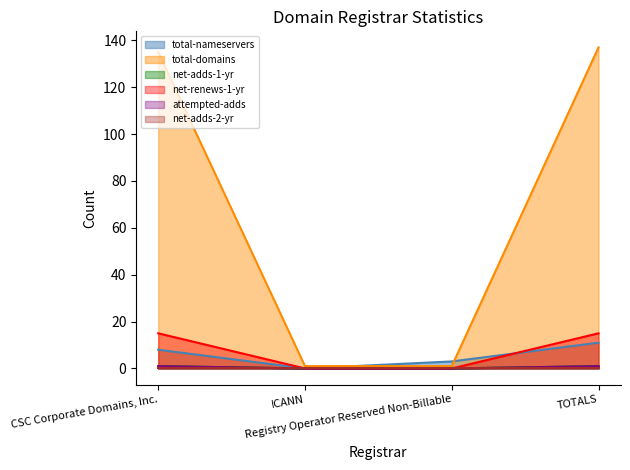

Which series has the largest total across all categories?

total-domains